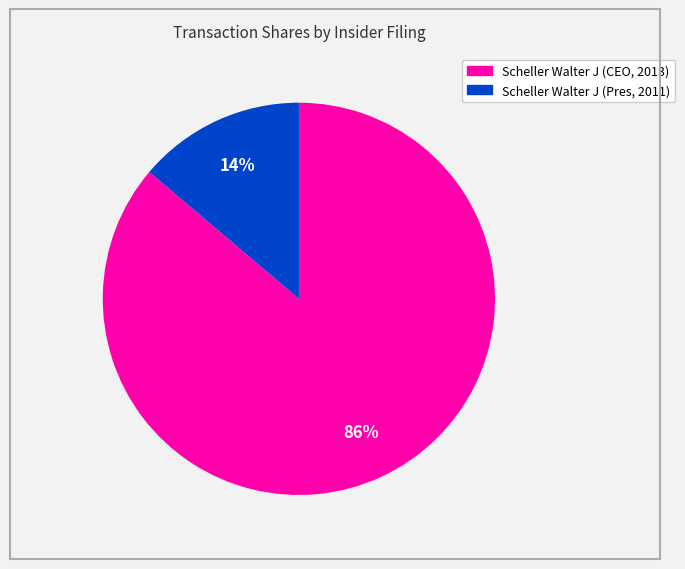

Do Scheller Walter J (CEO, 2013) and Scheller Walter J (Pres, 2011) together represent more than half of the pie?

Yes